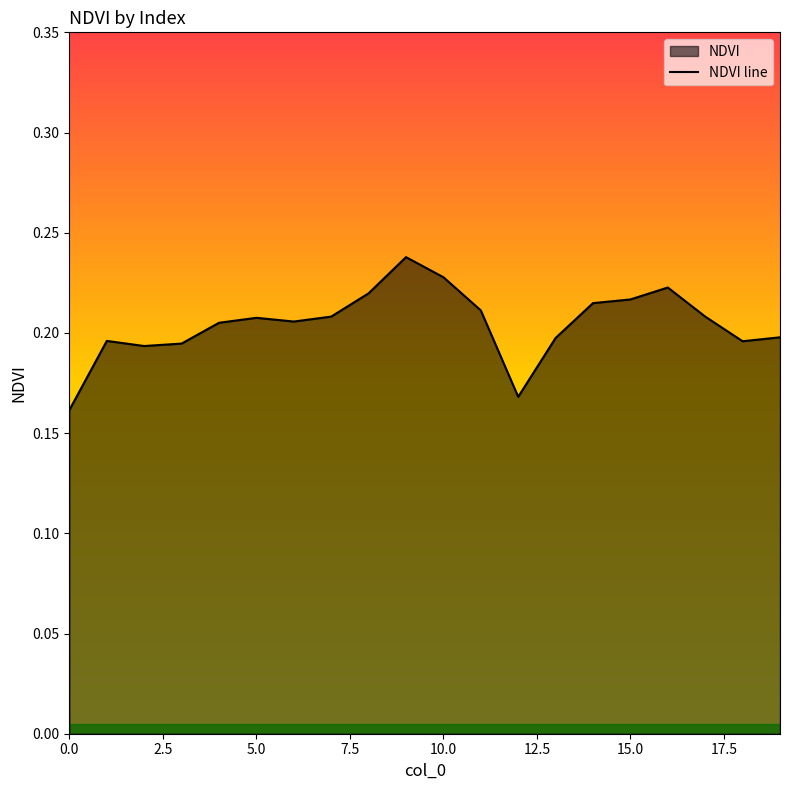

What is the sum of the values at 19 and 0.0?

0.4